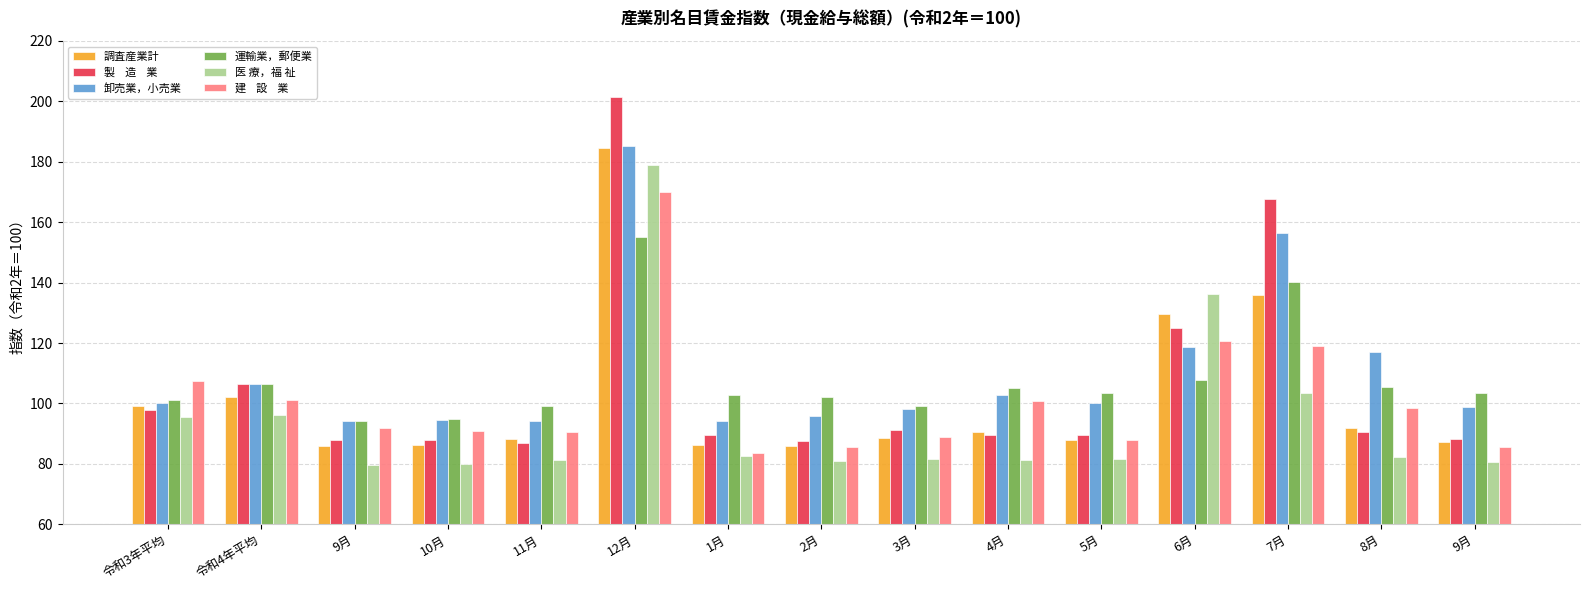

How many series are shown in this chart?

6